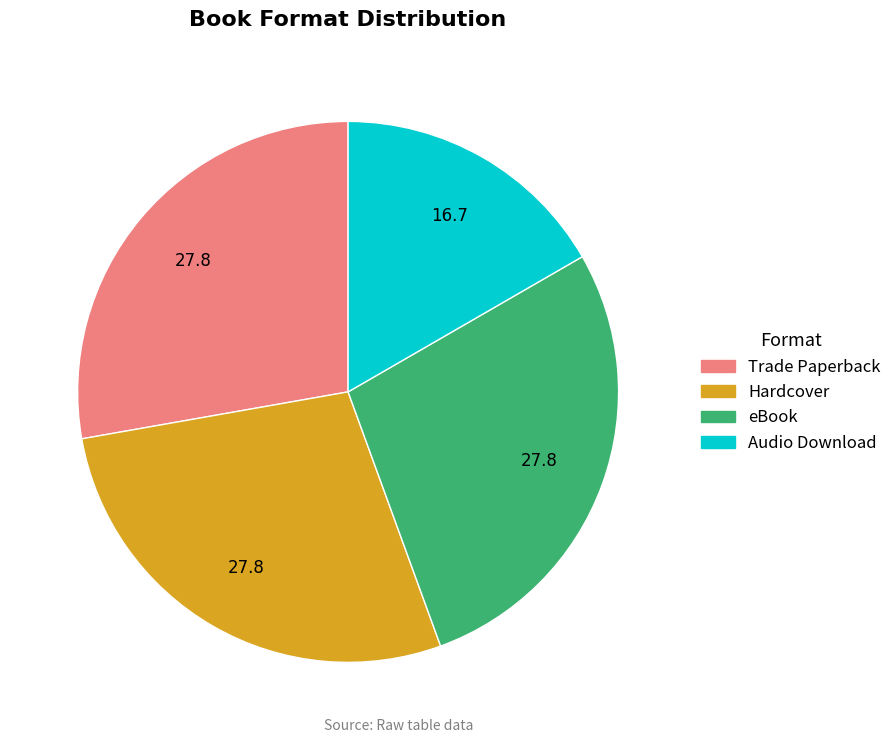

Approximately how many times larger is the value at eBook compared to Trade Paperback?

1.0